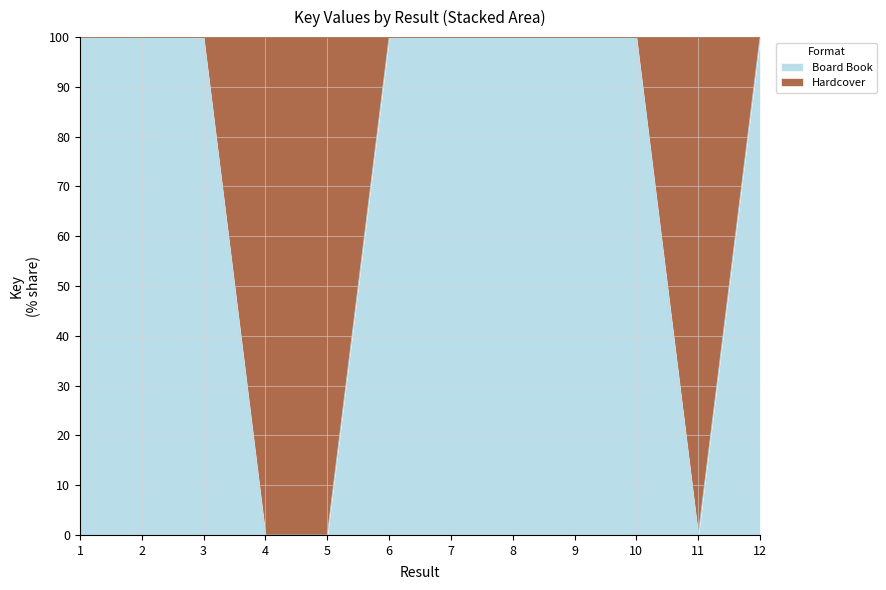

Rank the categories by value from lowest to highest.

4, 5, 11, 1, 2, 3, 6, 7, 8, 9, 10, 12